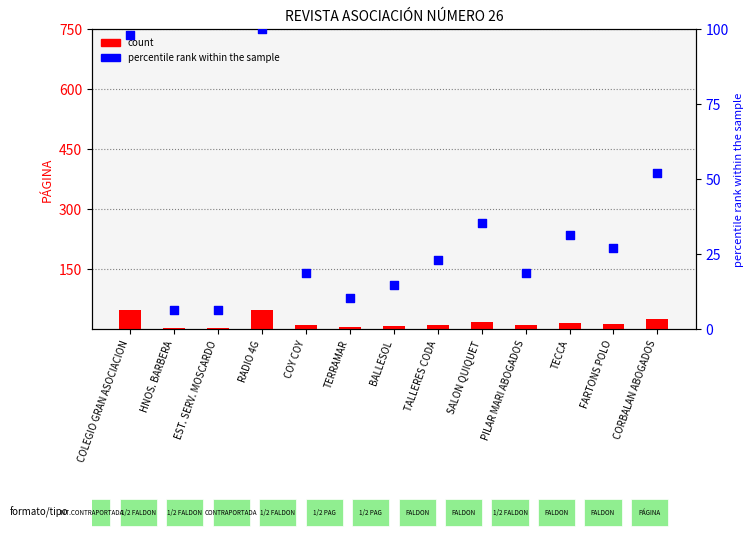

Is the value of percentile rank within the sample at COLEGIO GRAN ASOCIACION greater than the value of count at SALON QUIQUET?

Yes